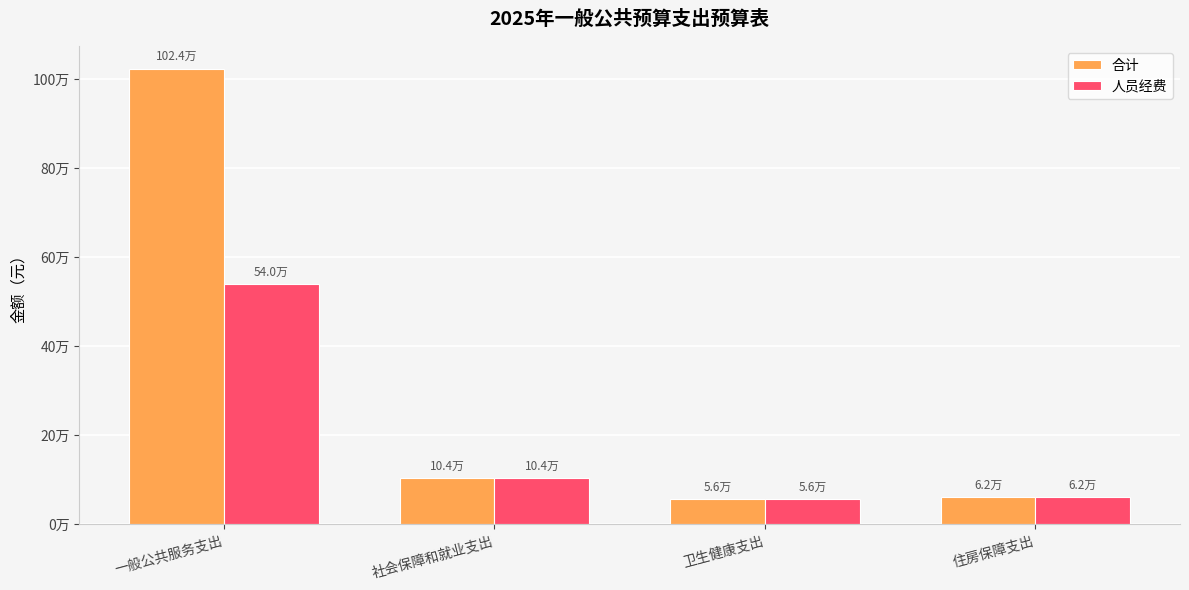

What is the value of the 人员经费 bar at the 4th from the left?

61701.1